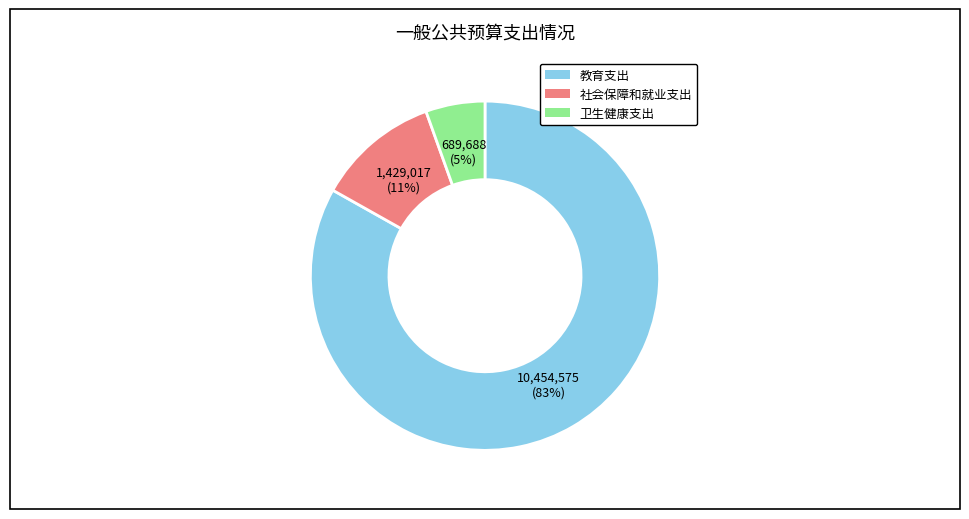

How many segments does this pie chart have?

3